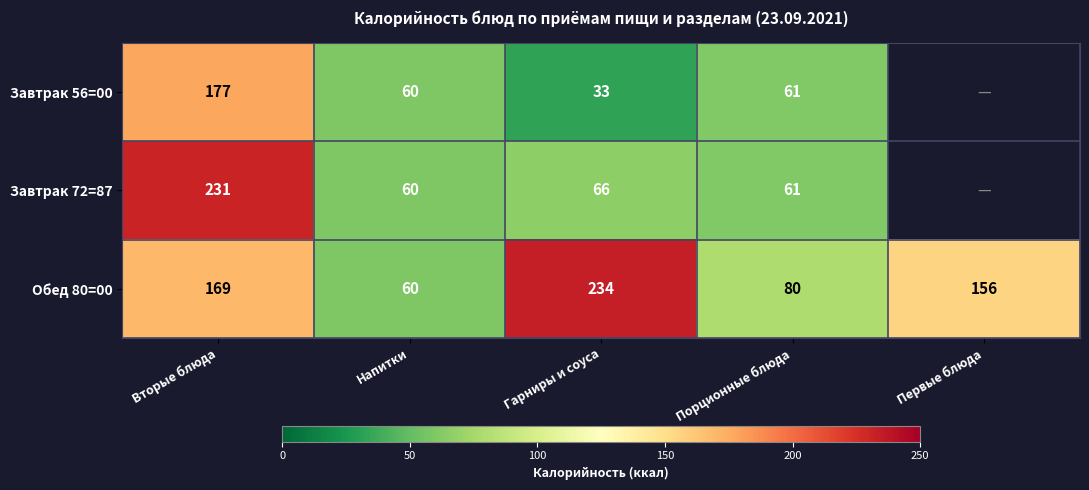

List the labels in order of Обед 80=00 value, smallest first.

Напитки, Порционные блюда, Первые блюда, Вторые блюда, Гарниры и соуса